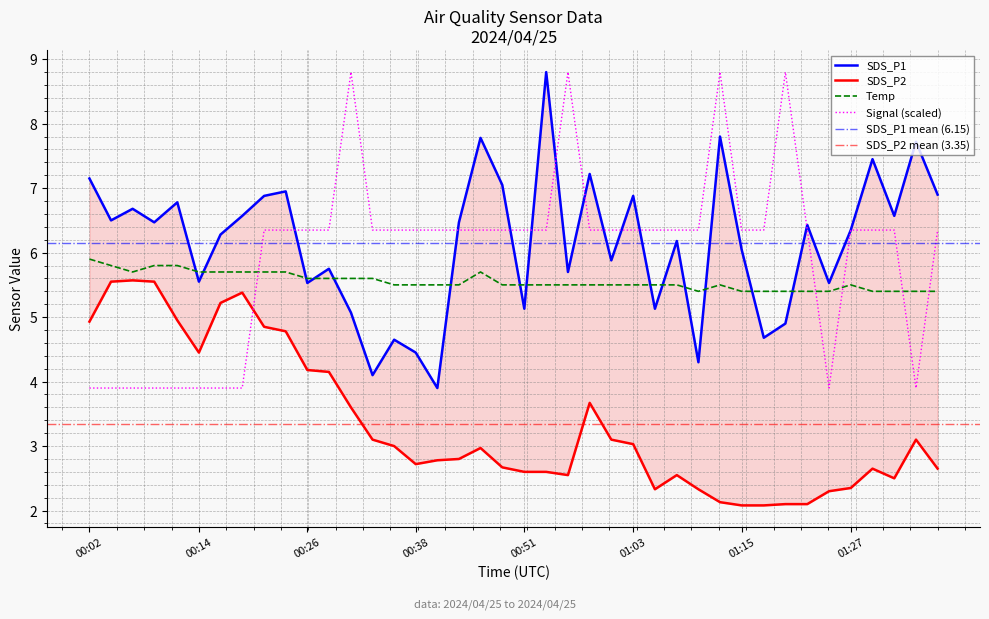

How many categories are shown in the chart?

40